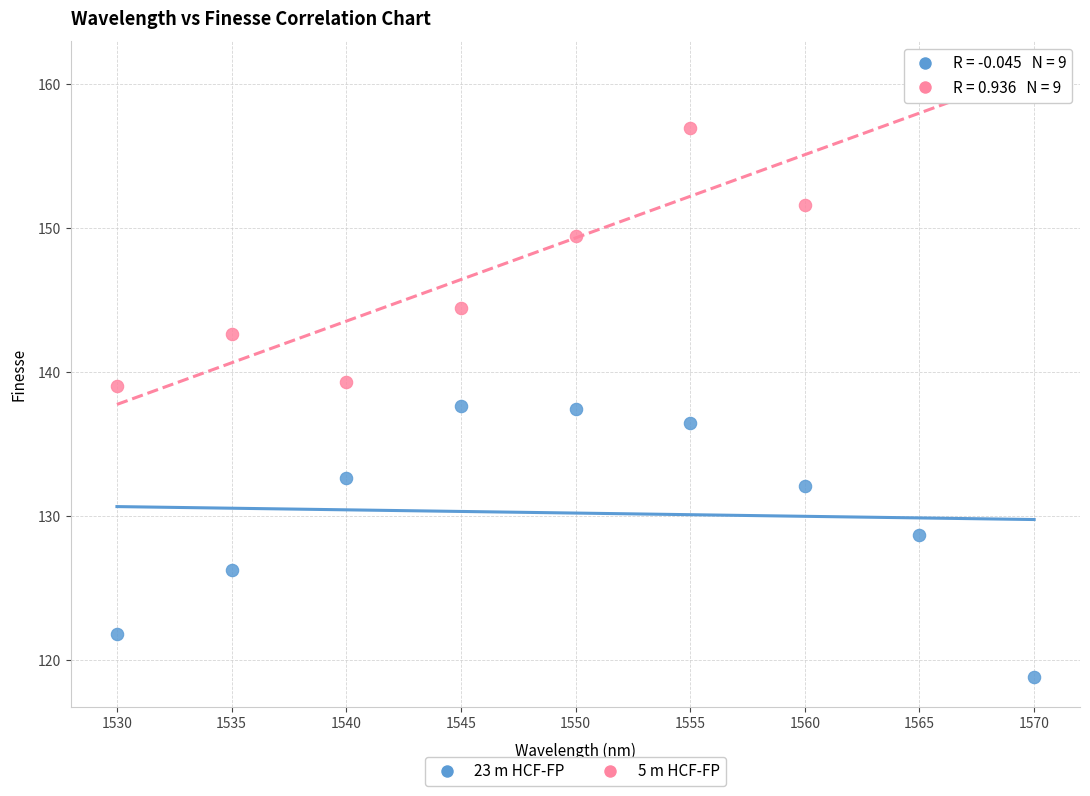

Across all data points, what is the range of Y values (max minus min)?

42.0